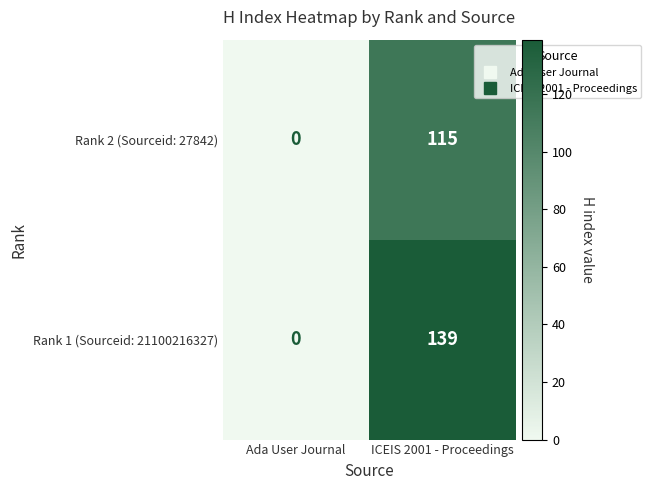

Count the number of data series in this chart.

2